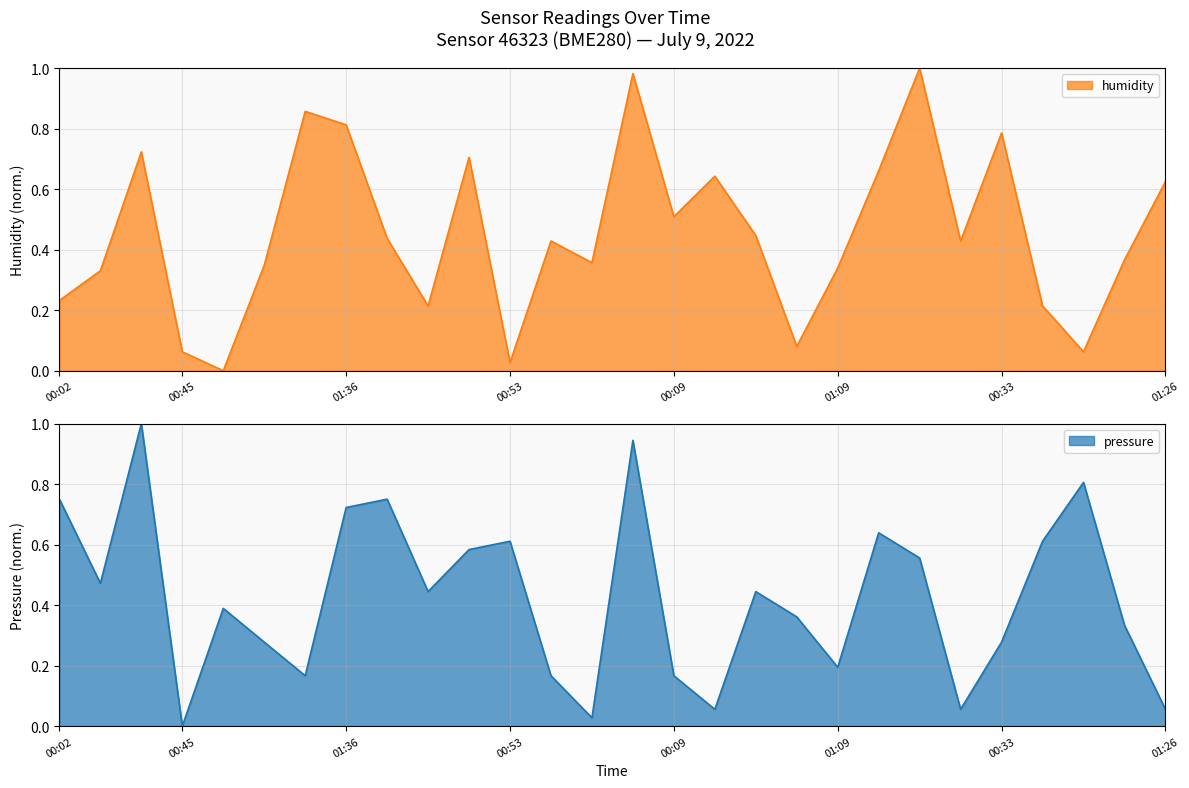

What is the value of the humidity point at the 6th from the left?

0.3